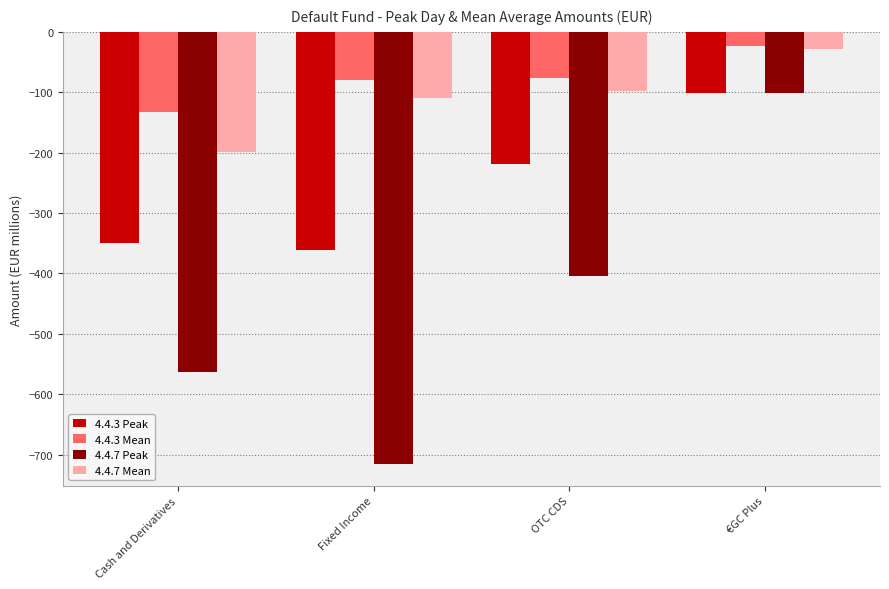

What position from the left is OTC CDS?

3